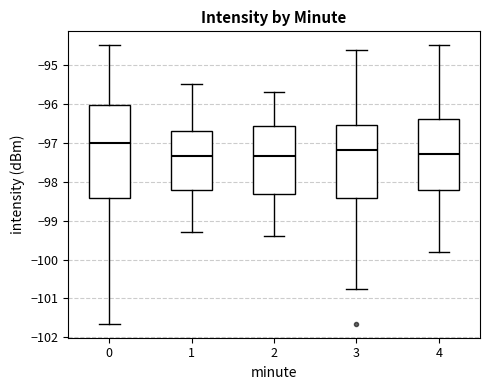

Reading left to right, read every box against the y-axis: the position of its median line, the range the box covers, and the ends of its whiskers. The values are not printed on the chart, so give them approximately, as read against the axis.

0: median -97.0, box -98.4 to -96.0, whiskers -101.6 to -94.5
1: median -97.3, box -98.2 to -96.7, whiskers -99.3 to -95.5
2: median -97.3, box -98.3 to -96.6, whiskers -99.4 to -95.7
3: median -97.2, box -98.4 to -96.6, whiskers -100.7 to -94.6
4: median -97.3, box -98.2 to -96.4, whiskers -99.8 to -94.5